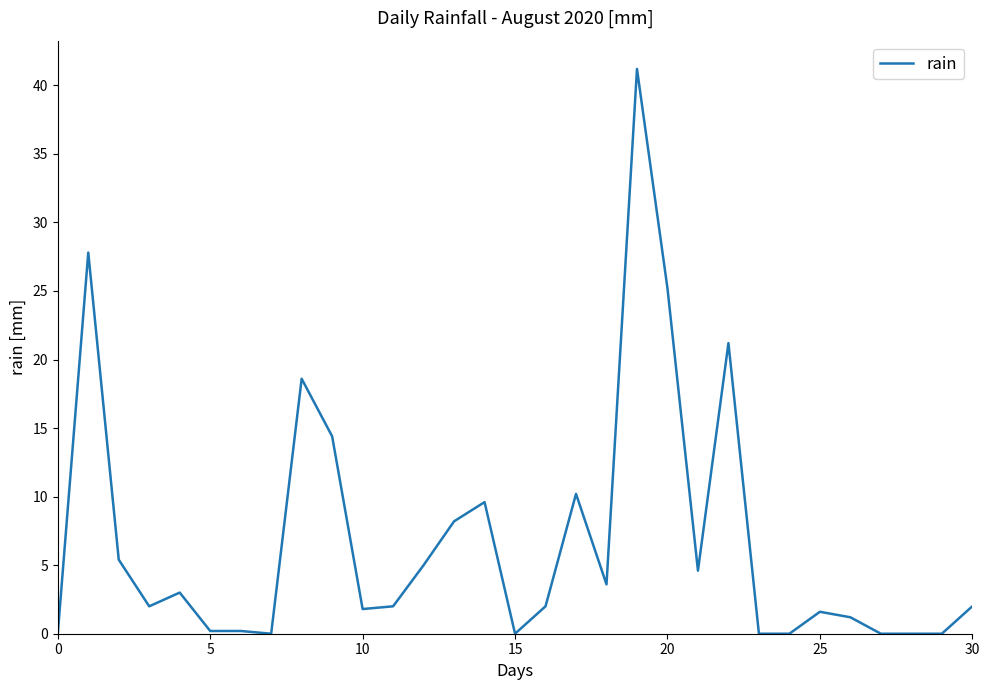

What is the maximum value shown in the chart?

41.2